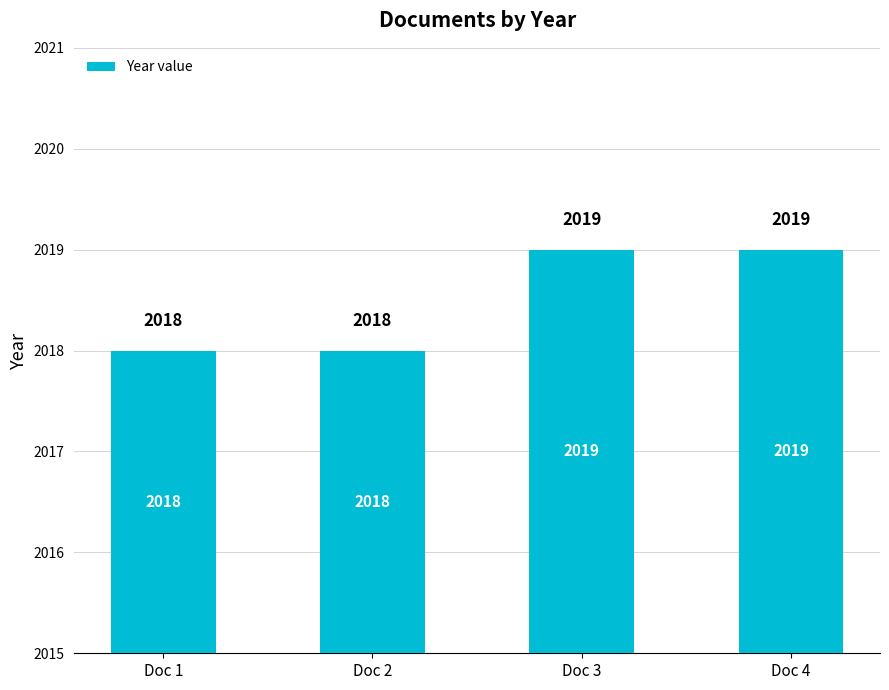

What is the difference between the maximum and minimum values?

1